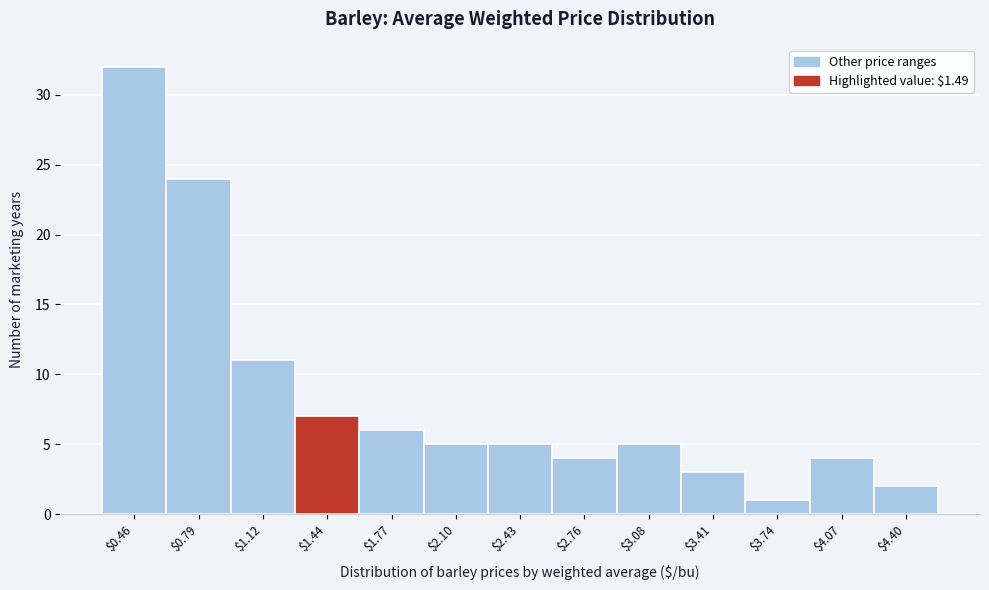

Reading left to right, transcribe this chart: for each bar, give the range it covers on the x-axis and its height. Neither the bar edges nor the heights are printed on the chart, so give them approximately, as read against the axes.

0.30 to 0.60: 32
0.60 to 0.95: 24
0.95 to 1.30: 11
1.30 to 1.60: 7
1.60 to 1.95: 6
1.95 to 2.25: 5
2.25 to 2.60: 5
2.60 to 2.90: 4
2.90 to 3.25: 5
3.25 to 3.60: 3
3.60 to 3.90: 1
3.90 to 4.25: 4
4.25 to 4.55: 2